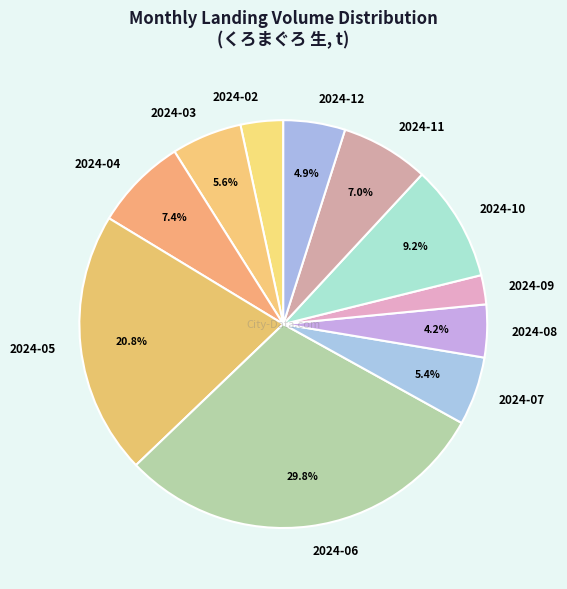

Which has a higher value, 2024-10 or 2024-02?

2024-10